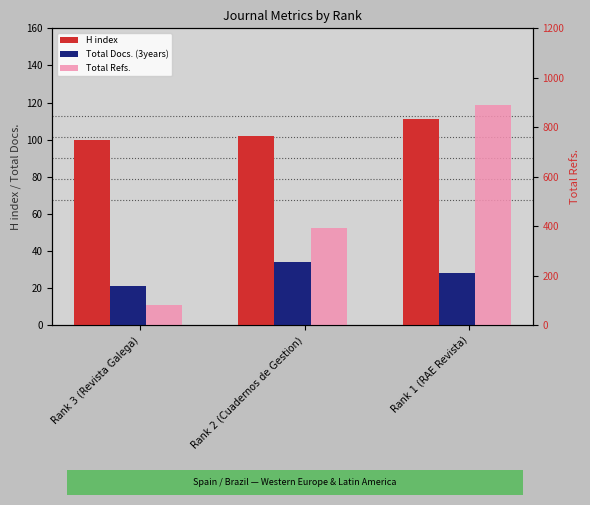

What is the difference between the highest and lowest values at Rank 2 (Cuadernos de Gestion)?

361